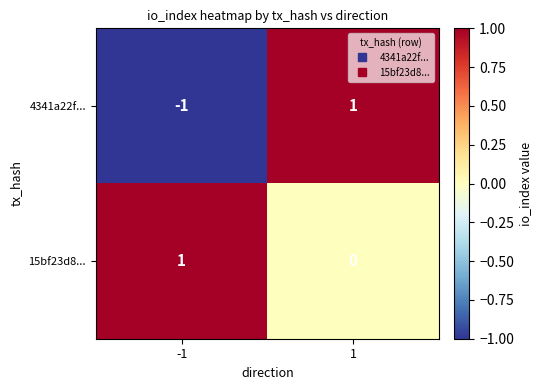

Is it true that 15bf23d8... equals 1 at -1?

True